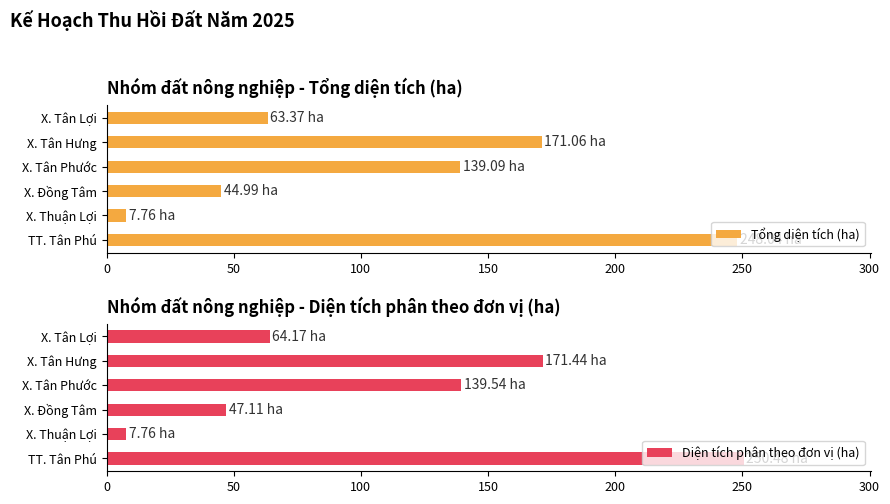

Rank the series by their average value, from highest to lowest.

Diện tích phân theo đơn vị (ha), Tổng diện tích (ha)